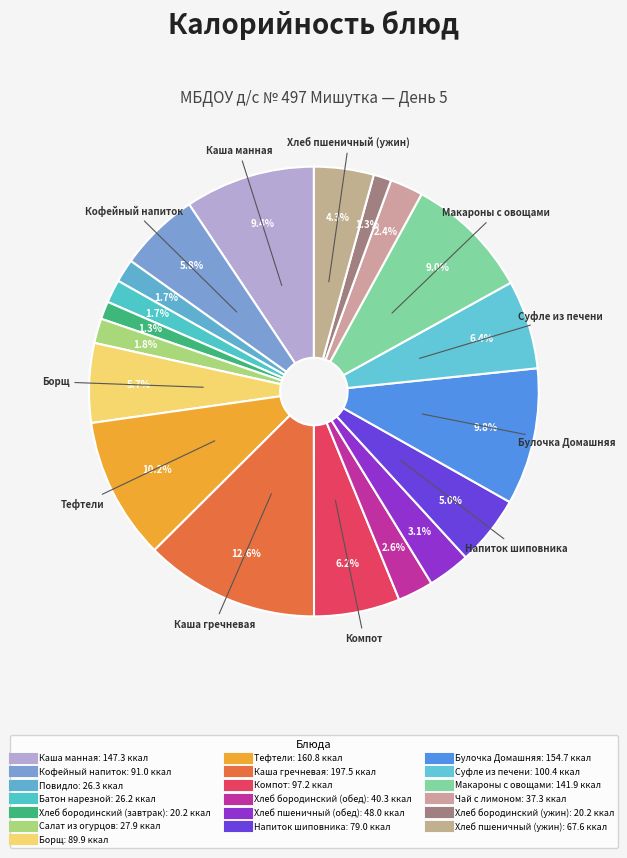

How many slices are in this pie chart?

19